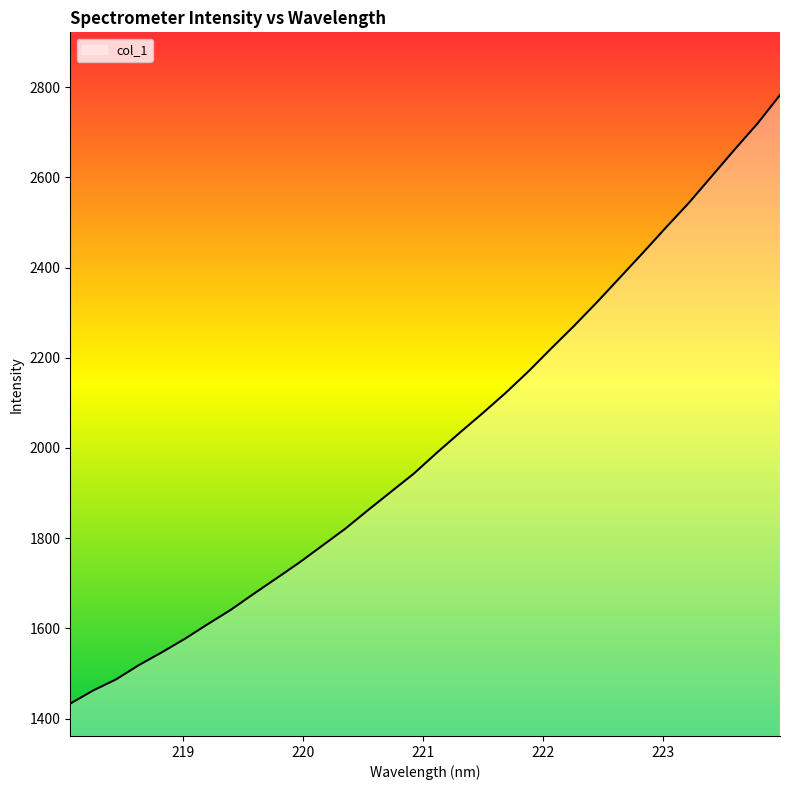

How many values are below 1989?

16